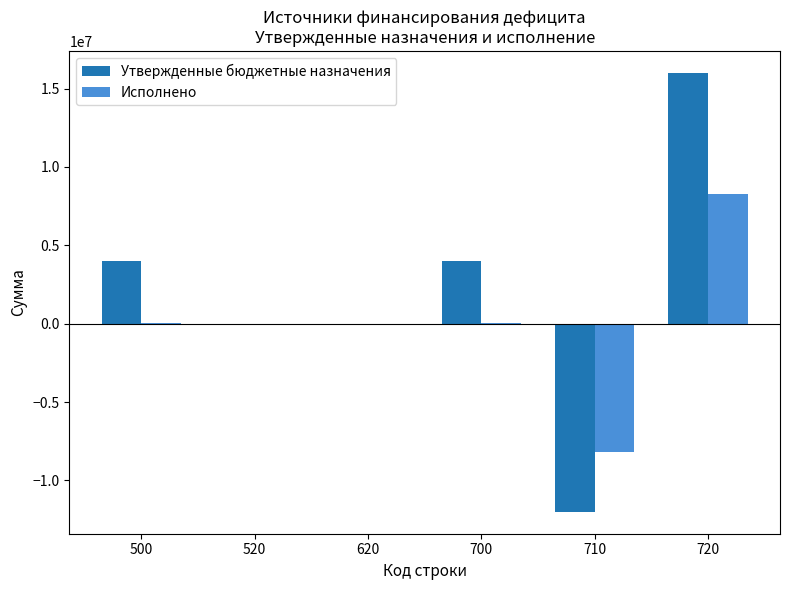

The value of Исполнено at 520 is 0.0. True or false?

True